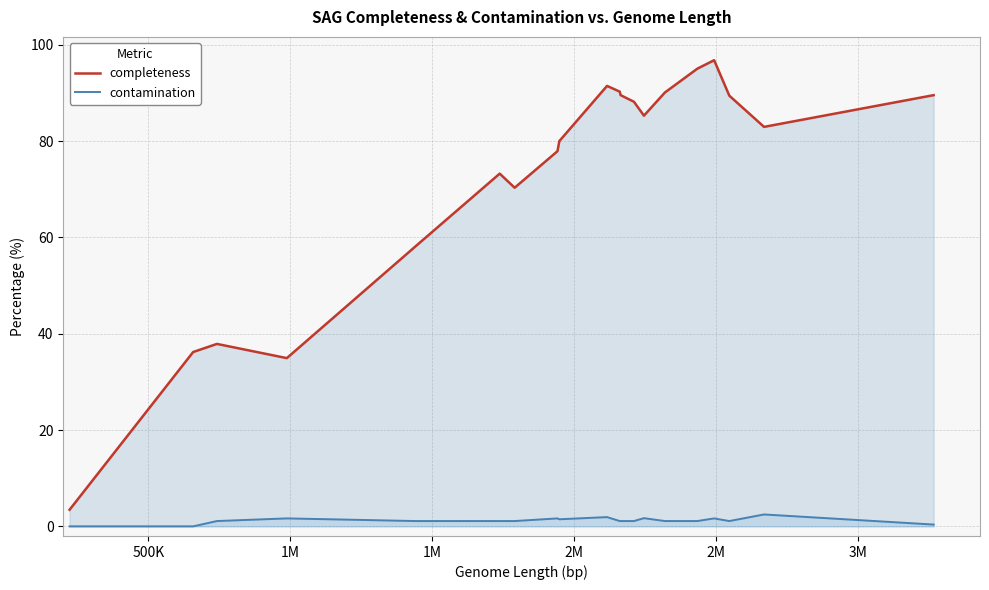

Which series has the widest spread of values?

completeness